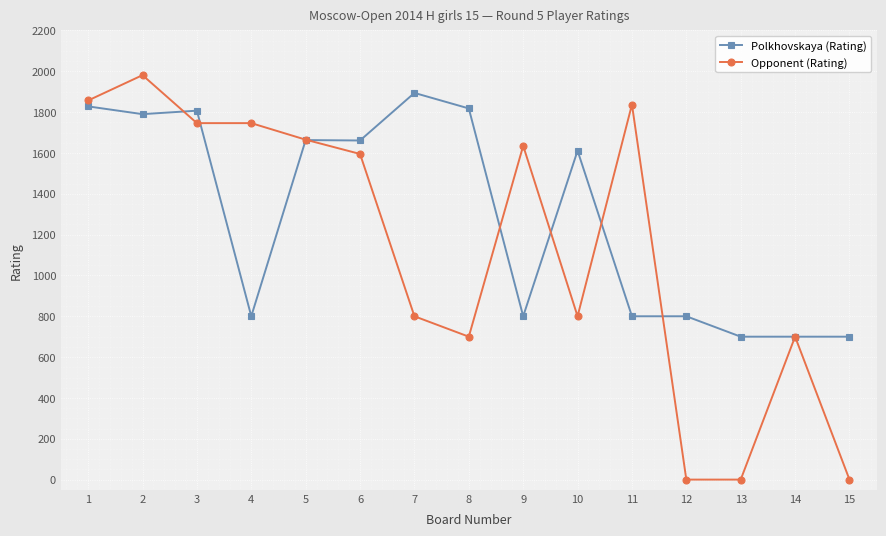

Which series has the largest total across all categories?

Polkhovskaya (Rating)